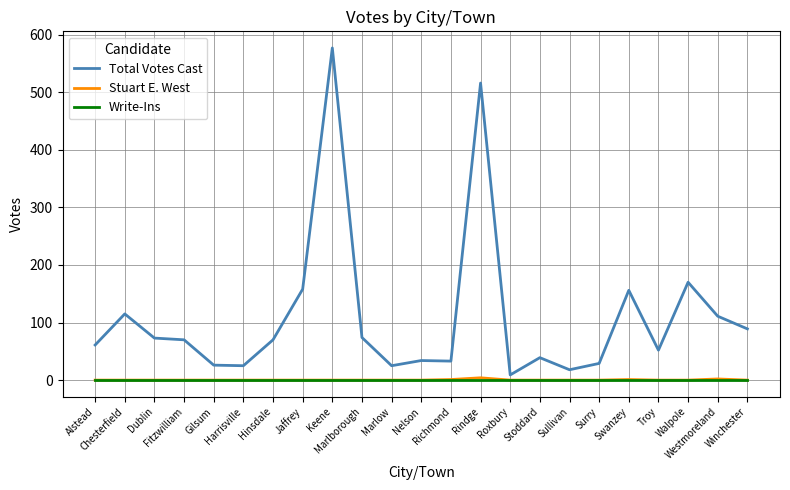

What is the difference between the highest and lowest values at Troy?

52